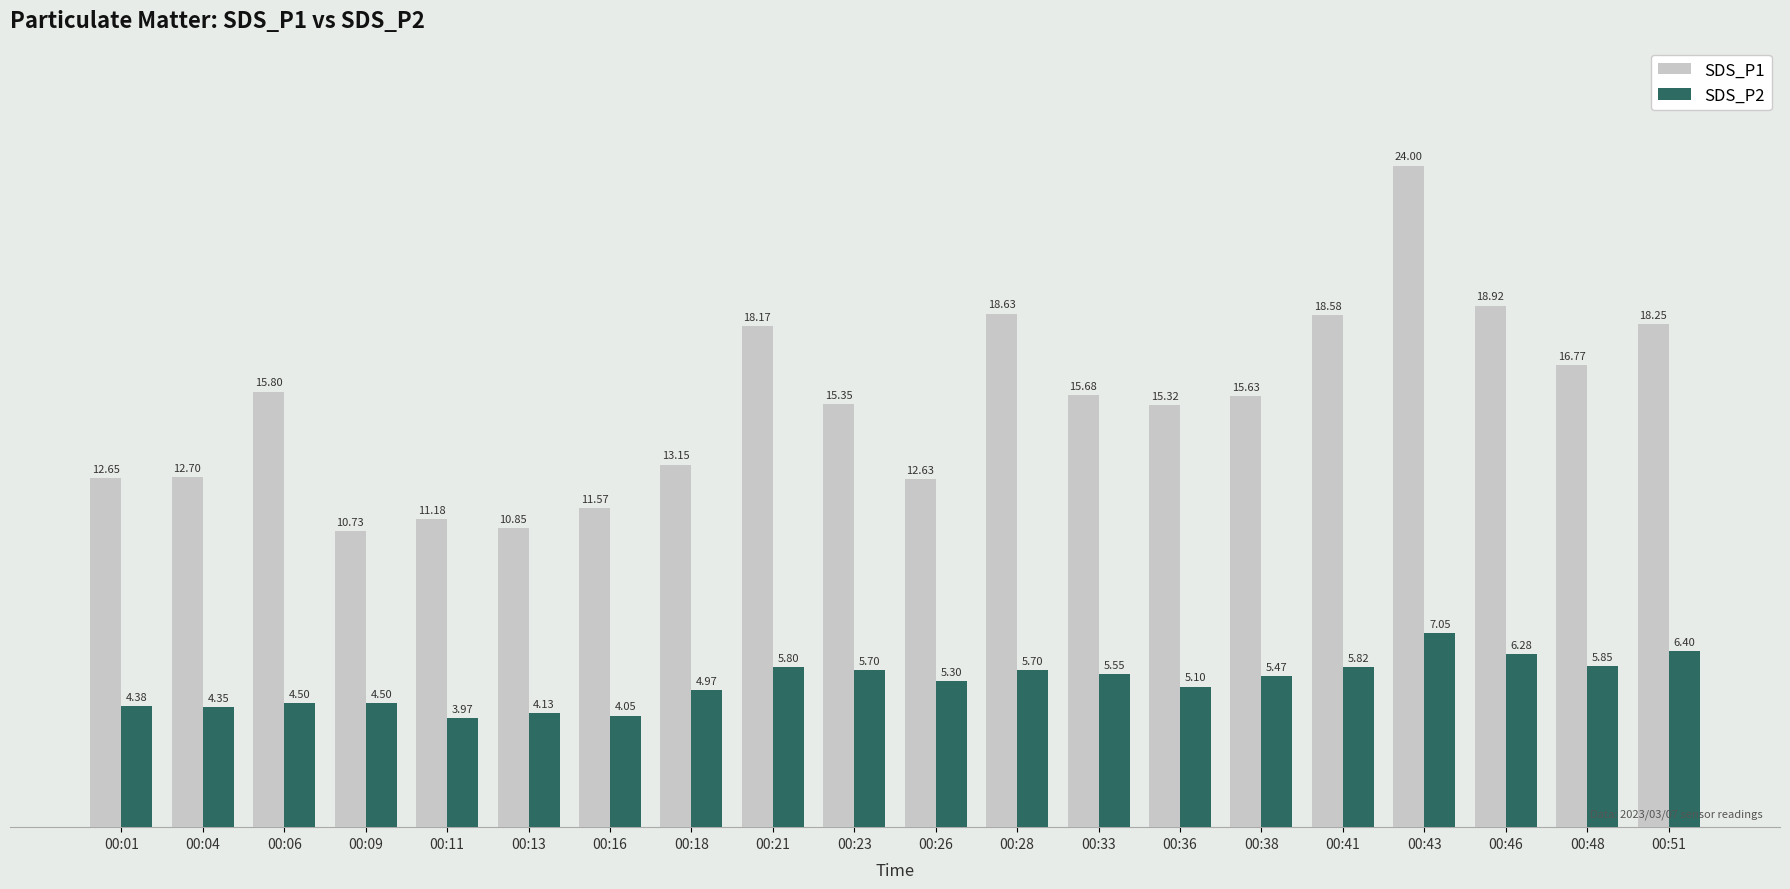

Which series has the largest range (max minus min)?

SDS_P1